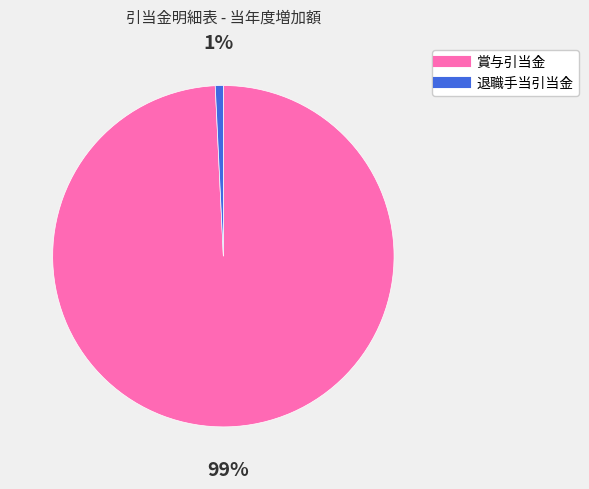

Is 退職手当引当金 the majority of the pie?

No